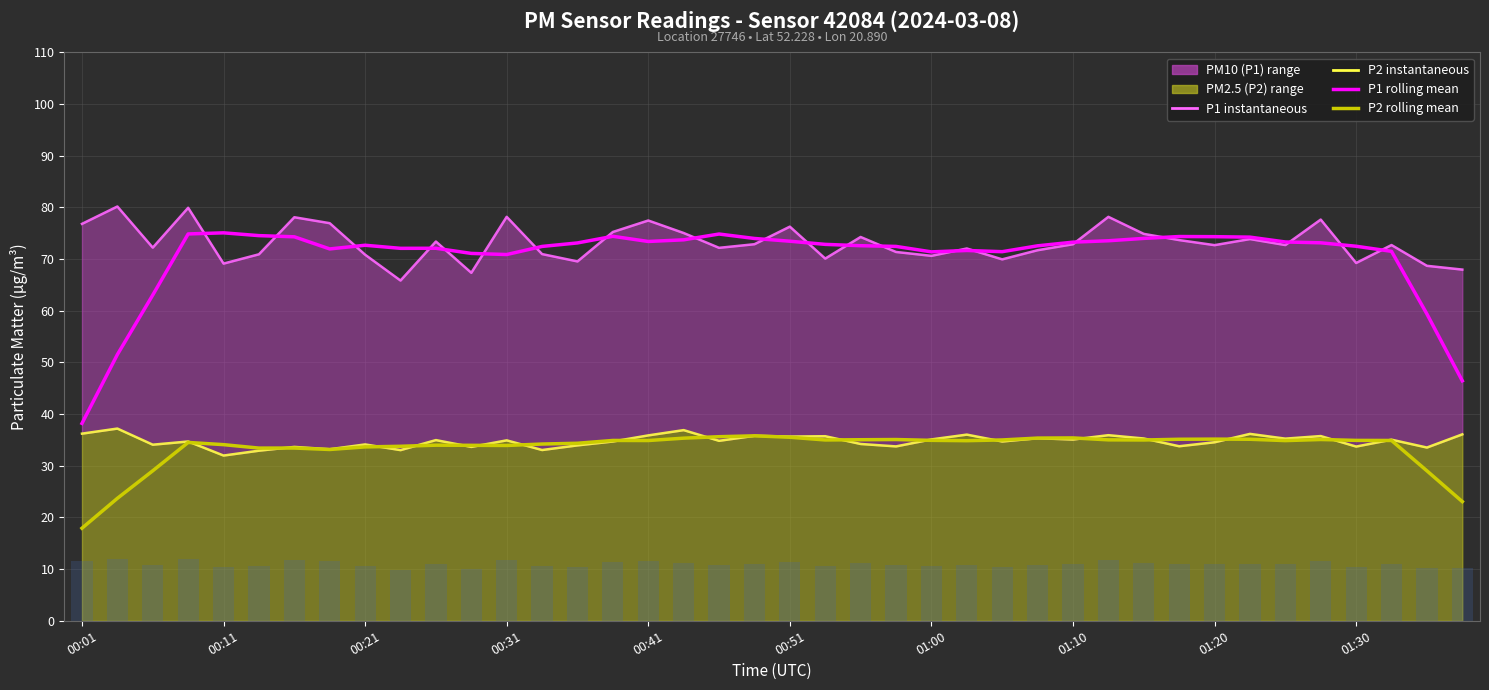

Reading right to left, list all the values displayed in this chart.

P1 line: 68.0	68.7	72.7	69.2	77.7	72.7	73.9	72.7	73.7	74.9	78.2	72.9	71.7	70.0	72.0	70.6	71.4	74.3	70.1	76.3	72.9	72.2	75.0	77.5	75.2	69.5	71.0	78.2	67.3	73.4	65.8	70.8	77.0	78.1	70.9	69.1	79.9	72.2	80.2	76.8
P2 line: 36.1	33.5	35.0	33.7	35.8	35.2	36.2	34.5	33.8	35.3	35.9	35.1	35.3	34.7	36.0	35.1	33.8	34.2	35.7	35.6	35.8	34.8	36.9	35.9	34.7	34.0	33.0	34.9	33.6	35.0	33.0	34.1	33.2	33.6	32.9	32.0	34.7	34.1	37.2	36.2
P1 rolling mean: 46.4	59.4	71.5	72.5	73.2	73.3	74.3	74.3	74.4	74.0	73.5	73.3	72.6	71.4	71.7	71.4	72.5	72.6	72.8	73.5	74.0	74.9	73.7	73.4	74.4	73.1	72.5	70.9	71.1	72.1	72.1	72.7	72.0	74.3	74.5	75.1	74.9	63.0	51.5	38.2
P2 rolling mean: 23.1	29.0	34.9	34.9	35.1	34.9	35.1	35.2	35.1	35.0	35.0	35.4	35.4	35.0	34.9	34.9	35.1	35.0	35.0	35.5	35.8	35.6	35.3	34.9	34.9	34.4	34.2	33.9	34.0	34.0	33.8	33.6	33.2	33.4	33.4	34.1	34.5	29.0	23.7	17.9